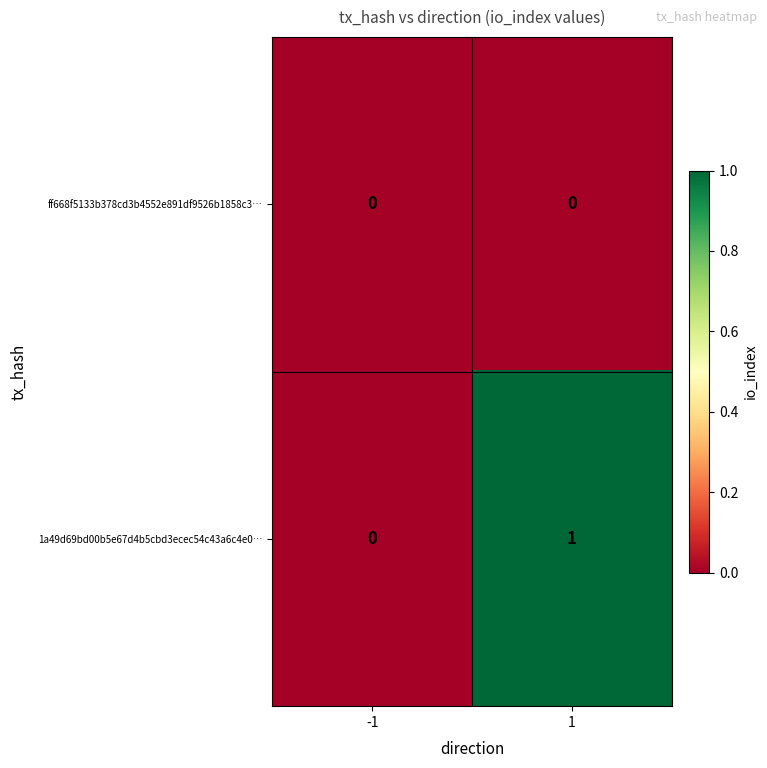

List the series in order of their peak value, lowest first.

ff668f5133b378cd3b4552e891df9526b1858c3…, 1a49d69bd00b5e67d4b5cbd3ecec54c43a6c4e0…